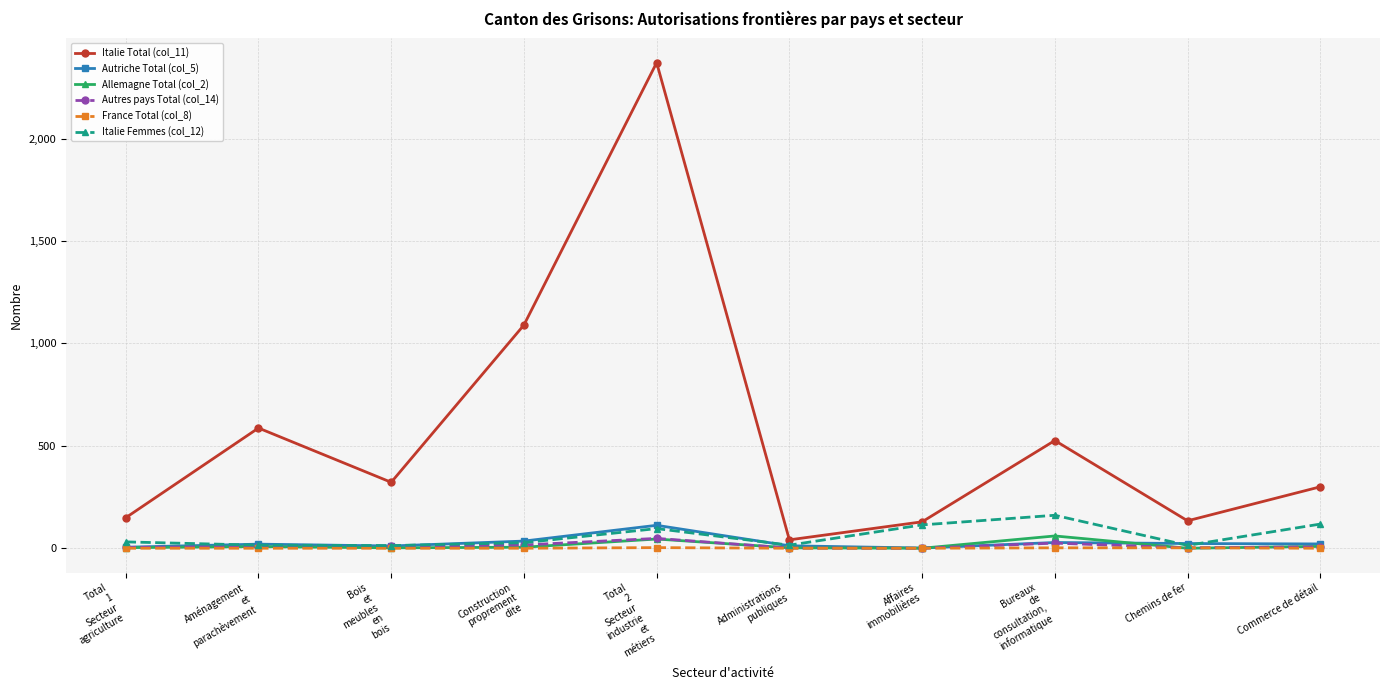

What is the maximum value shown in the chart?

2371